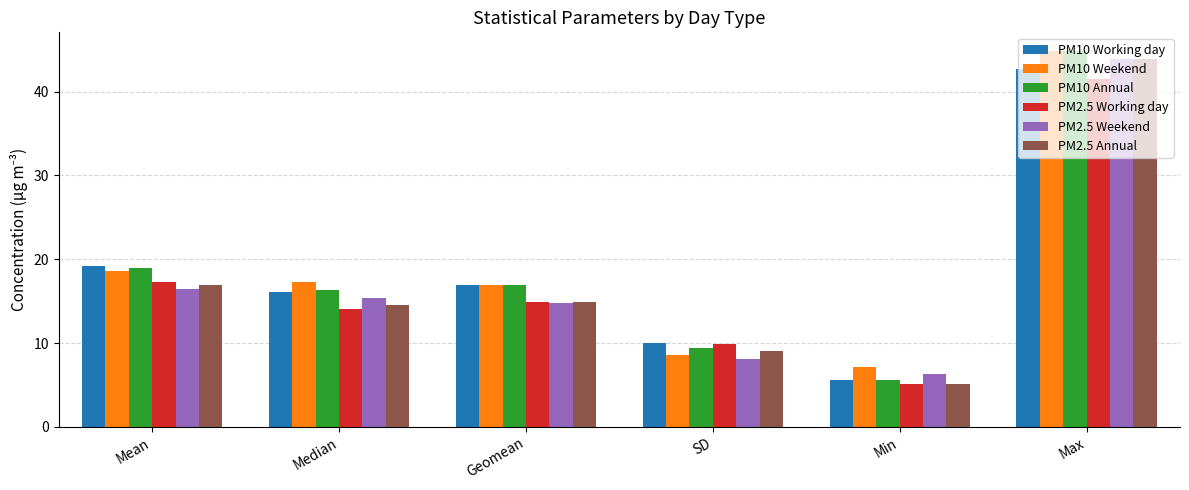

What is the minimum value shown in the chart?

5.1